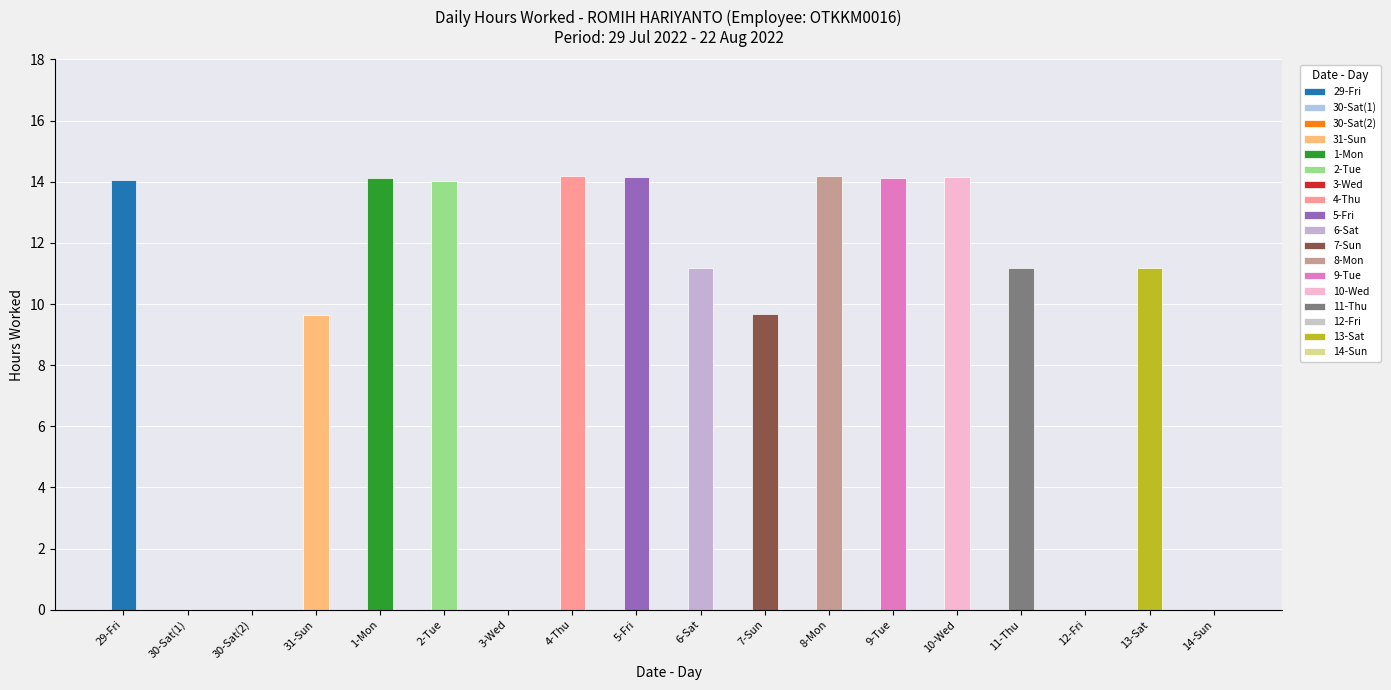

What is the label of the 7th bar from the left?

3-Wed